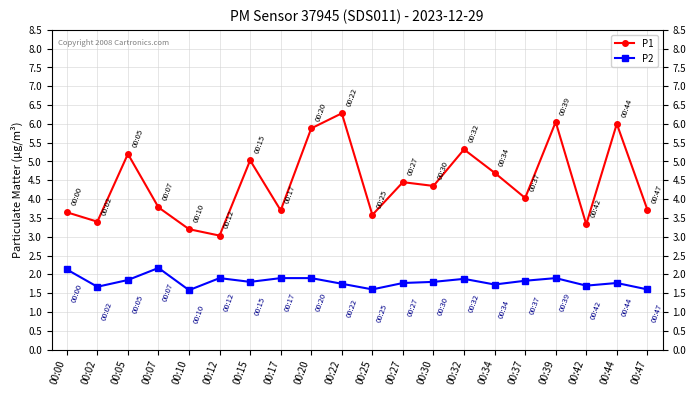

At how many categories does at least one series exceed 2?

20